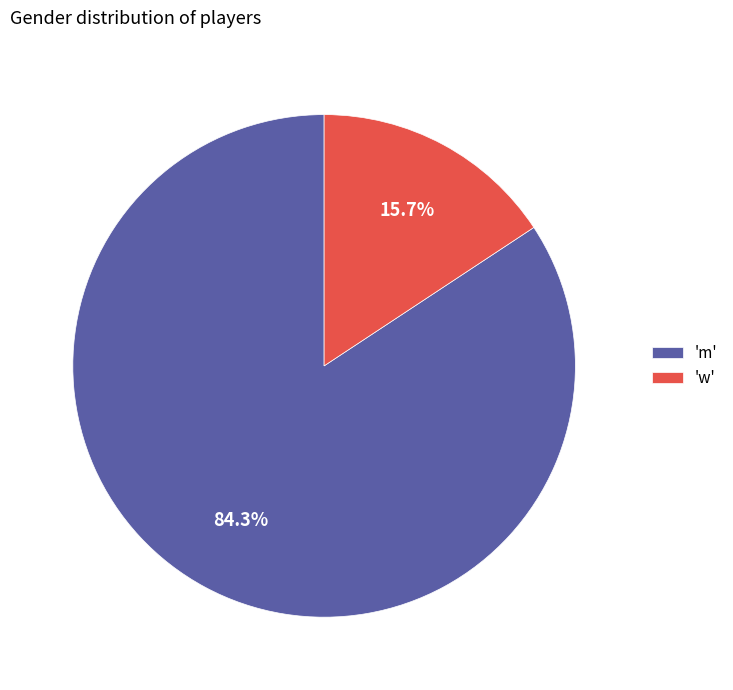

To the nearest percent, what is the difference between the largest and smallest slice percentages?

69%